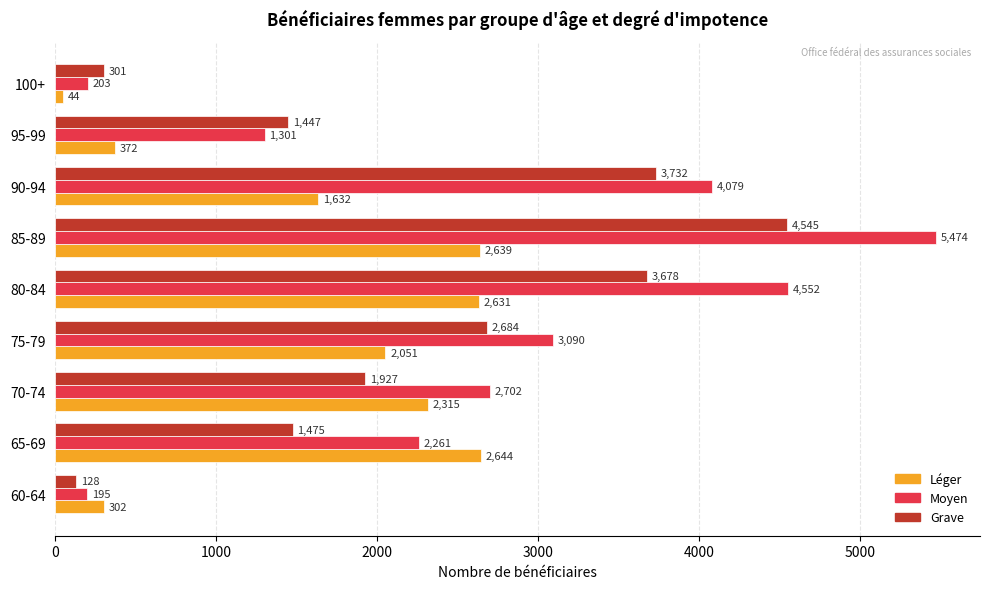

What is the average value of the Léger series?

1626